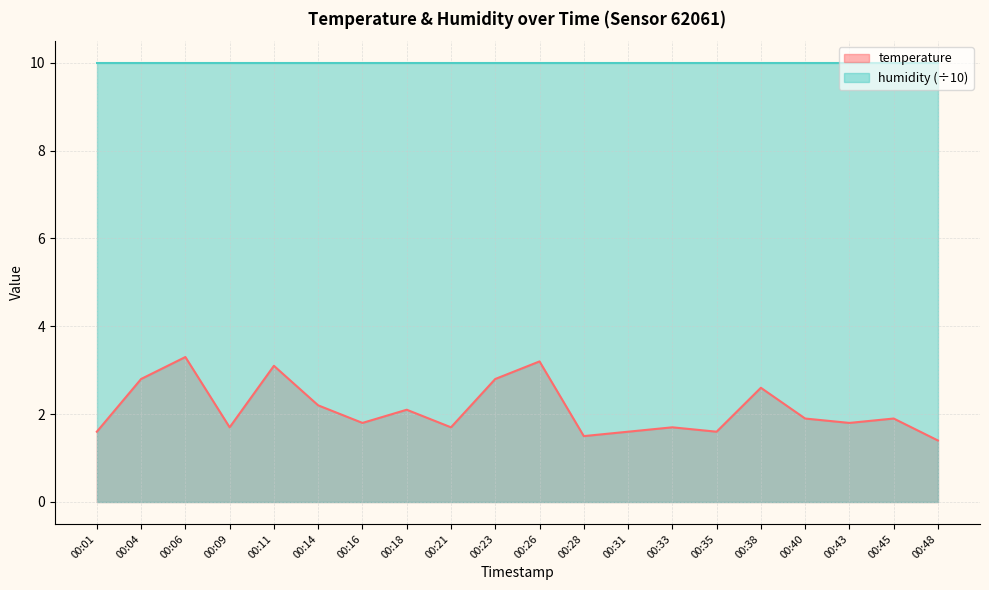

Does the chart have visible grid lines?

Yes